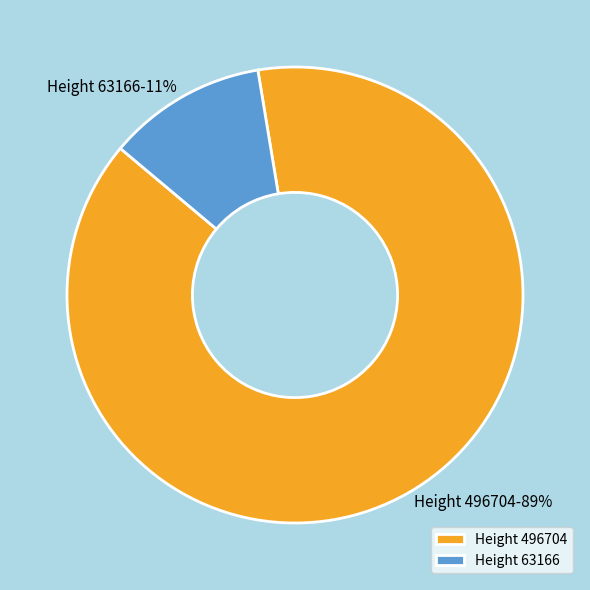

Do Height 496704 and Height 63166 together represent more than half of the pie?

Yes